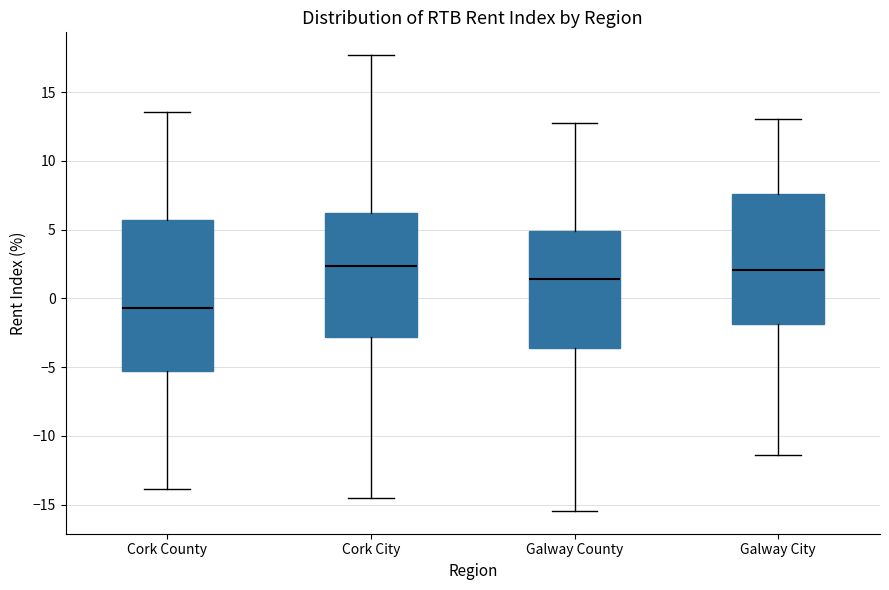

Reading left to right, transcribe this box plot: for each box, give where its median line is, the range the box spans, and where its two whiskers end, as read against the y-axis. The values are not printed on the chart, so give them approximately, as read against the axis.

Cork County: median -0.5, box -5.5 to 5.5, whiskers -14.0 to 13.5
Cork City: median 2.5, box -3.0 to 6.0, whiskers -14.5 to 17.5
Galway County: median 1.5, box -3.5 to 5.0, whiskers -15.5 to 12.5
Galway City: median 2.0, box -2.0 to 7.5, whiskers -11.5 to 13.0